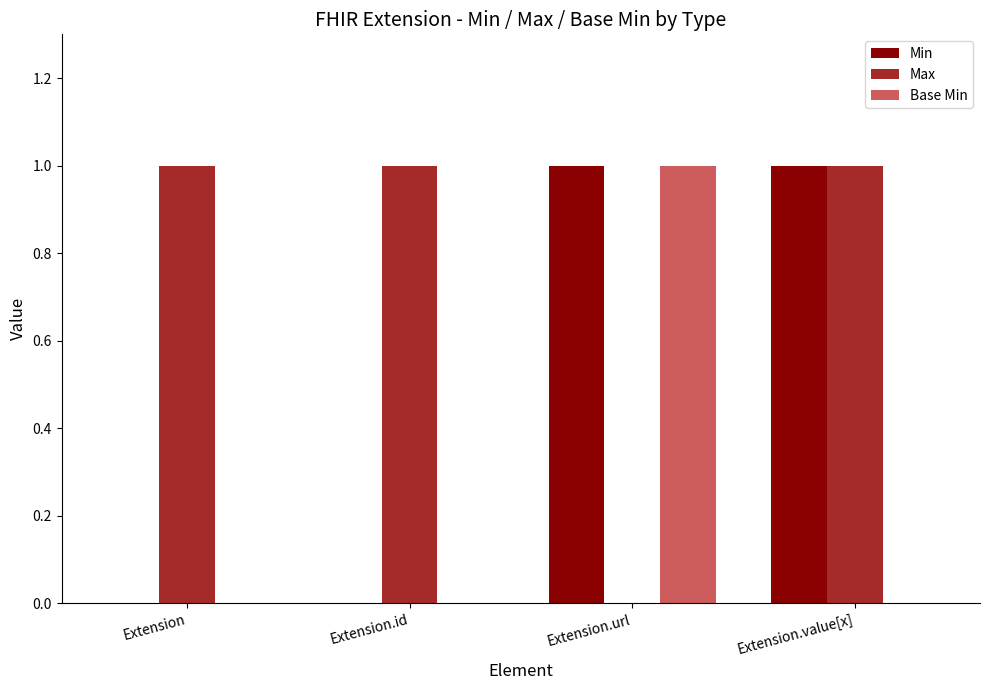

The Base Min series shows 0 at Extension.id. True or false?

True